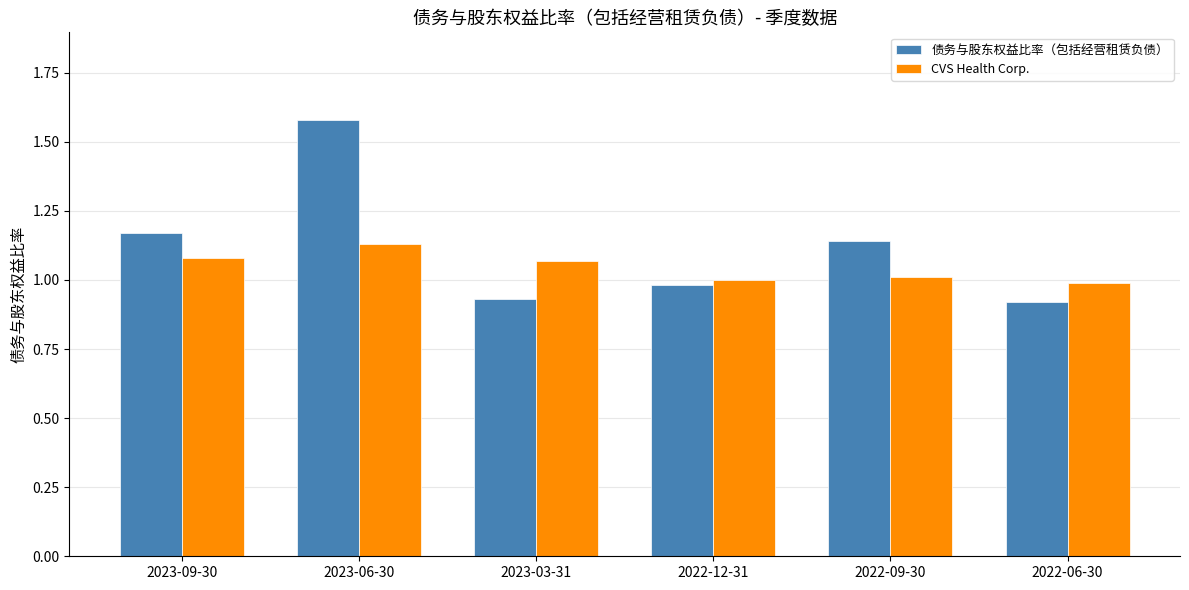

Which category has the highest value across all series?

2023-06-30